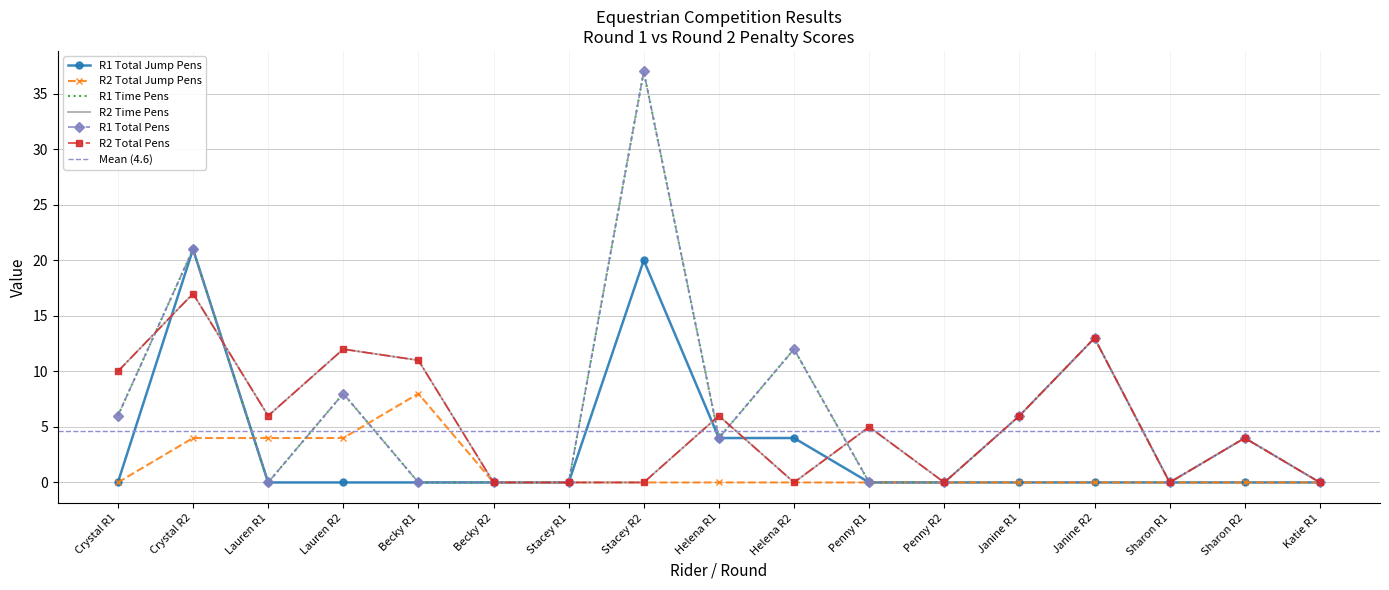

True or false: R2 Total Pens and R1 Total Jump Pens cross at least once.

True